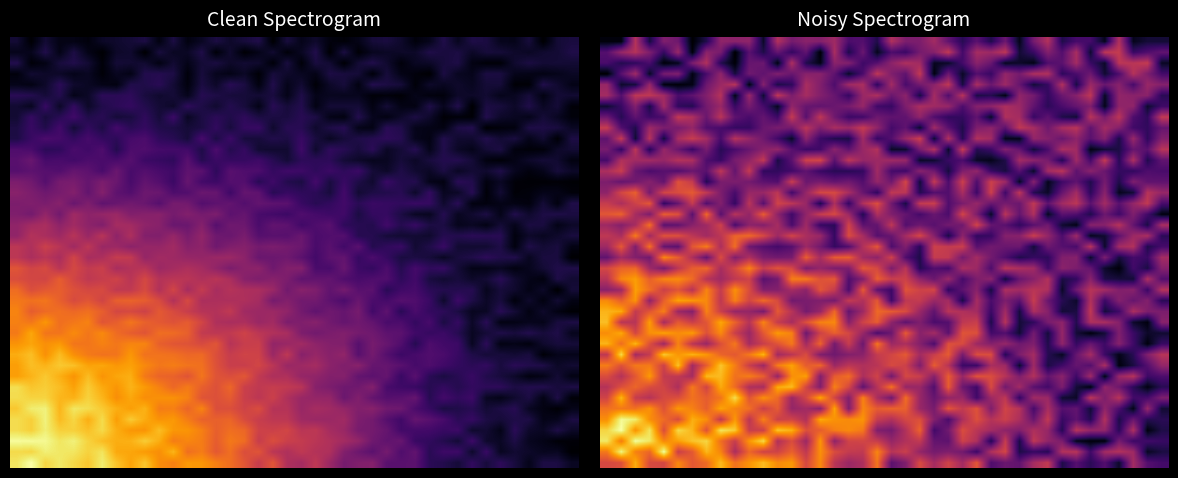

Which category has the highest value across all series?

1